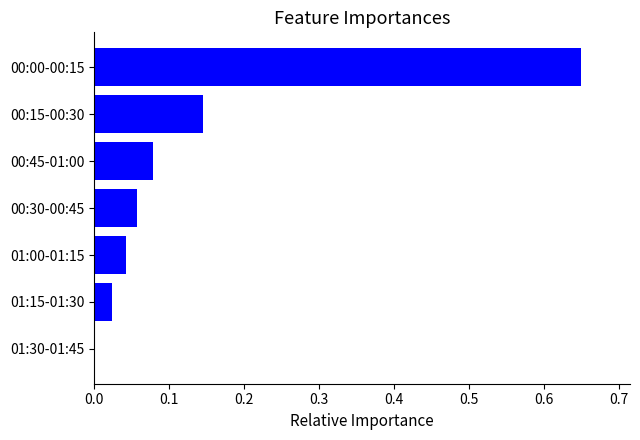

Is it true that the value at 01:00-01:15 is 0.0?

True